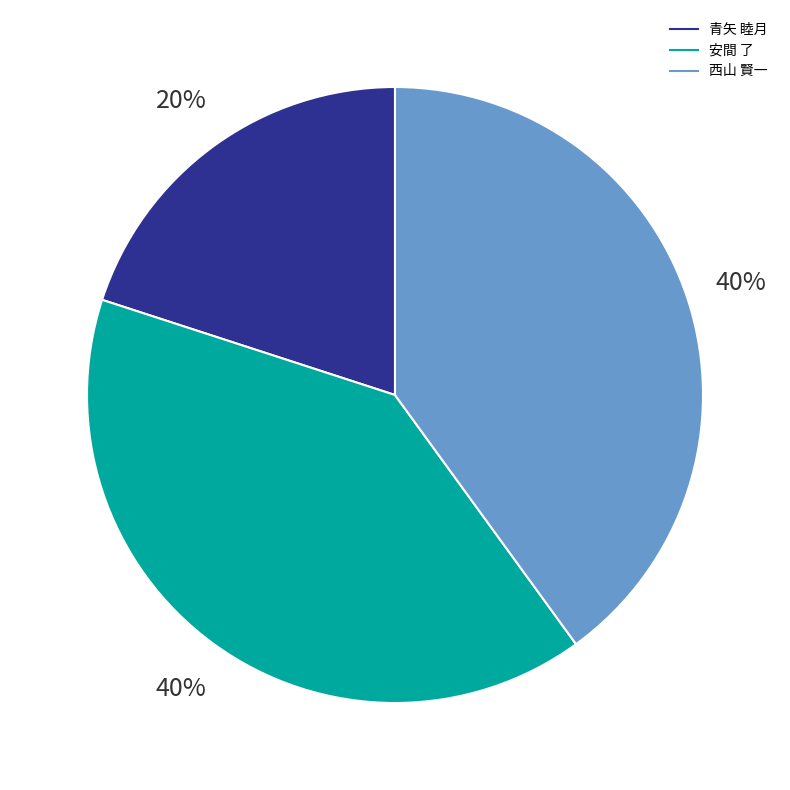

Count the number of slices in the pie.

3